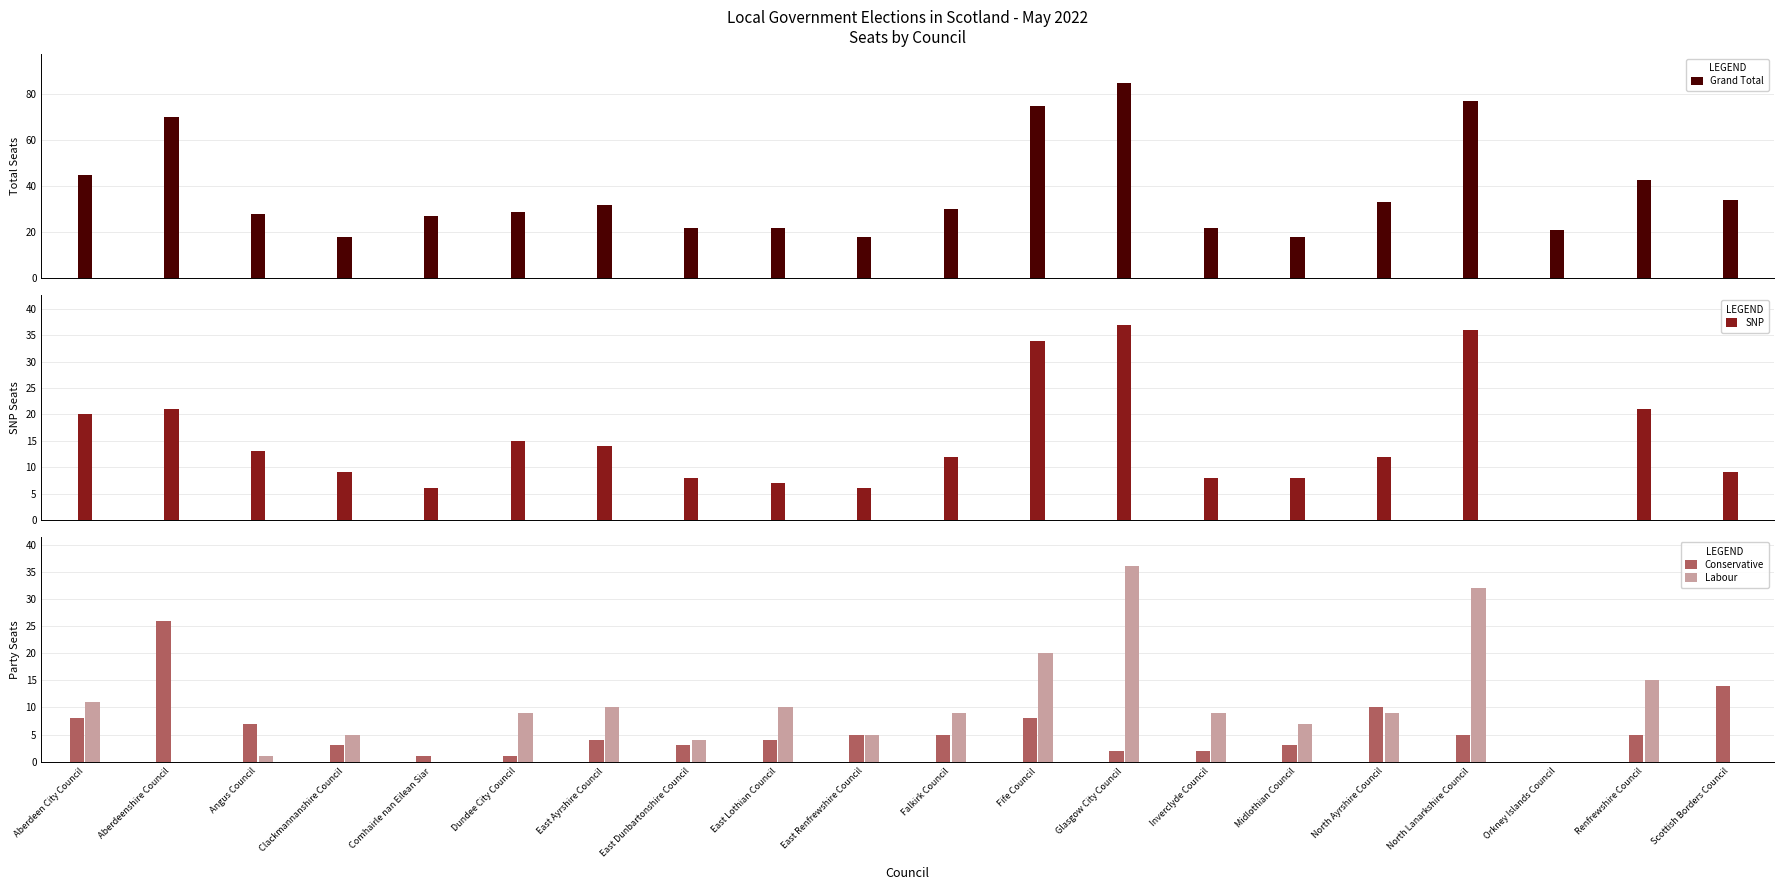

Reading left to right, extract all data points from this chart.

Grand Total: 45	70	28	18	27	29	32	22	22	18	30	75	85	22	18	33	77	21	43	34
SNP: 20	21	13	9	6	15	14	8	7	6	12	34	37	8	8	12	36	0	21	9
Conservative: 8	26	7	3	1	1	4	3	4	5	5	8	2	2	3	10	5	0	5	14
Labour: 11	0	1	5	0	9	10	4	10	5	9	20	36	9	7	9	32	0	15	0